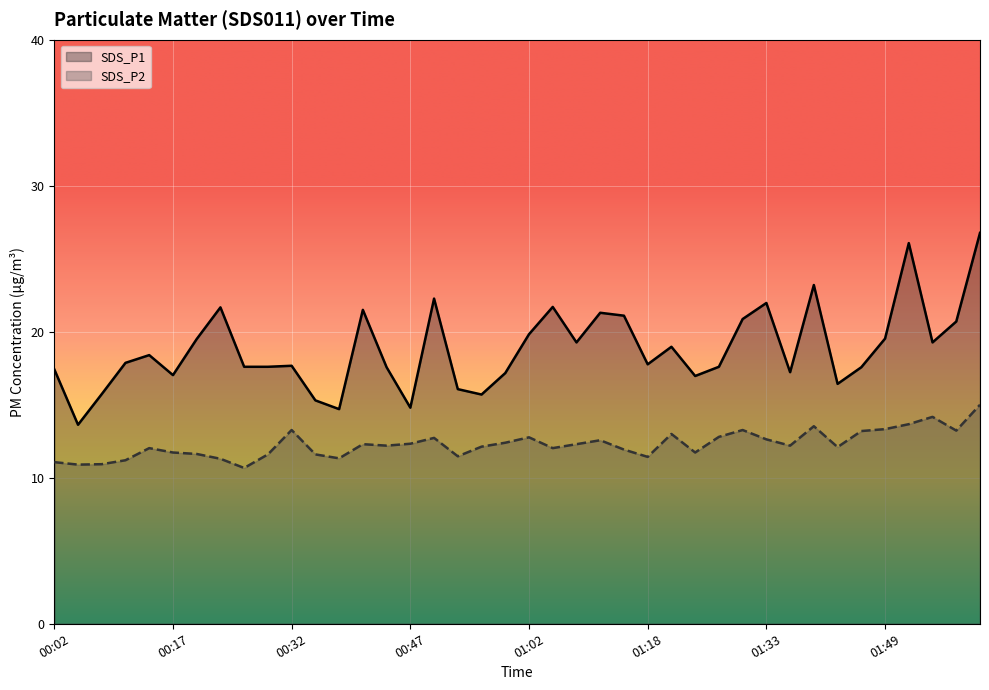

True or false: SDS_P2 and SDS_P1 intersect in this chart.

False